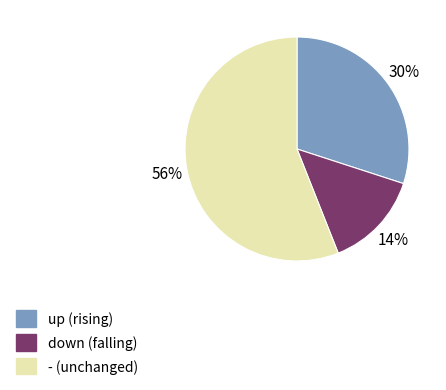

The - slice represents 56% of the pie. True or false?

True